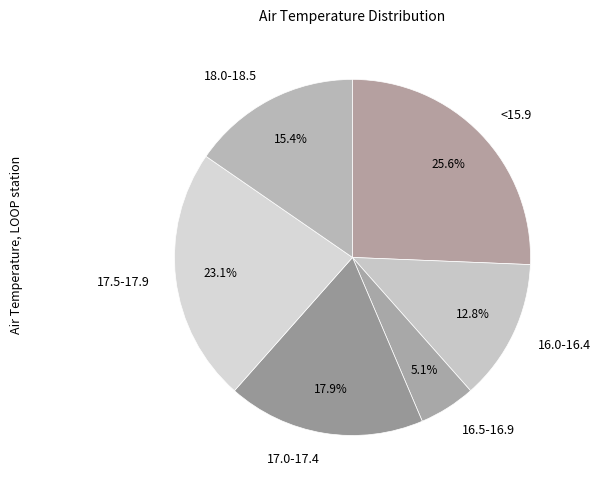

To the nearest percent, what is the average slice percentage?

17%